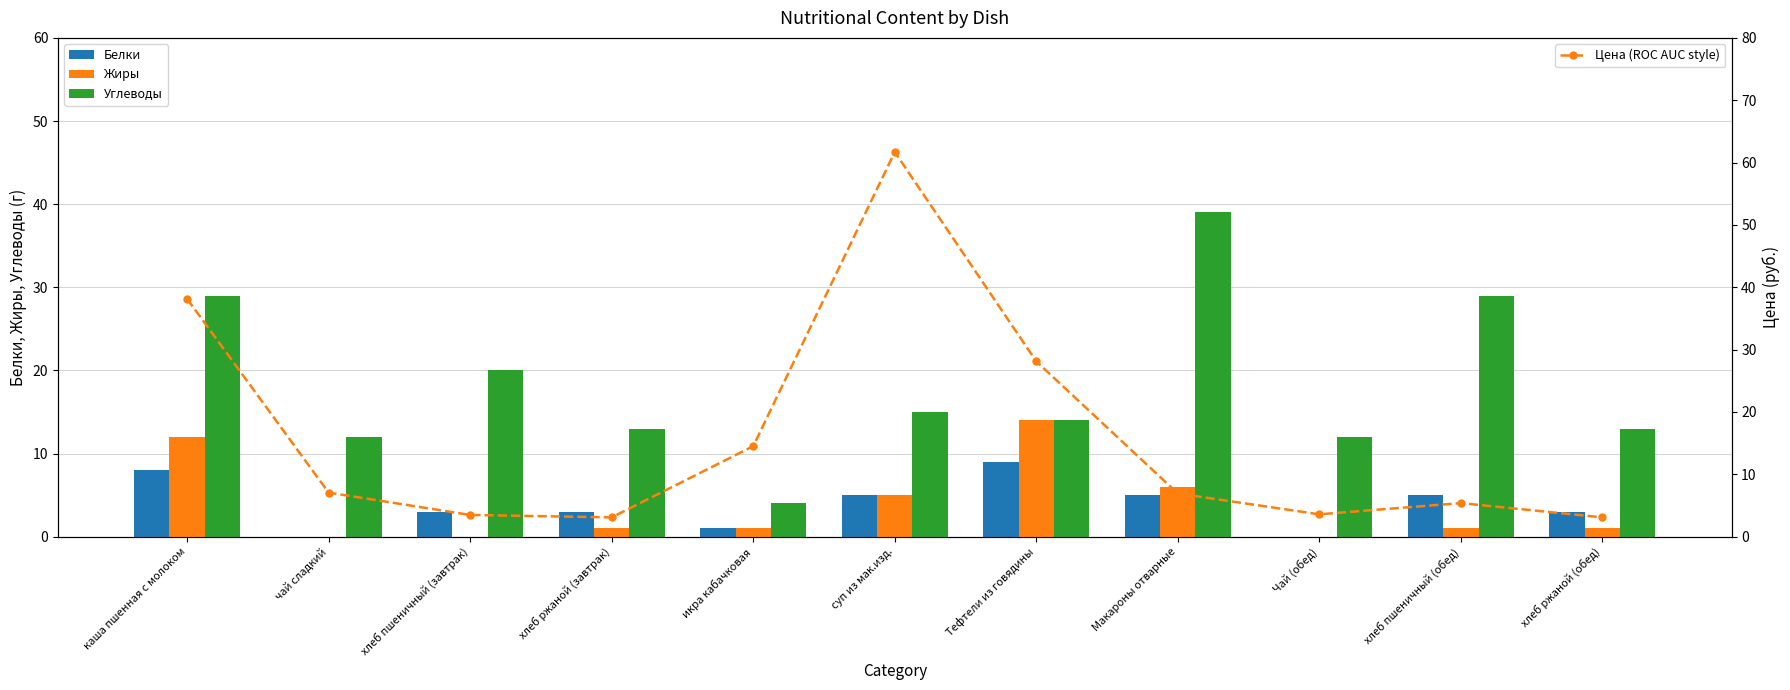

Is it true that Цена (ROC AUC style) equals 14.5 at икра кабачковая?

True